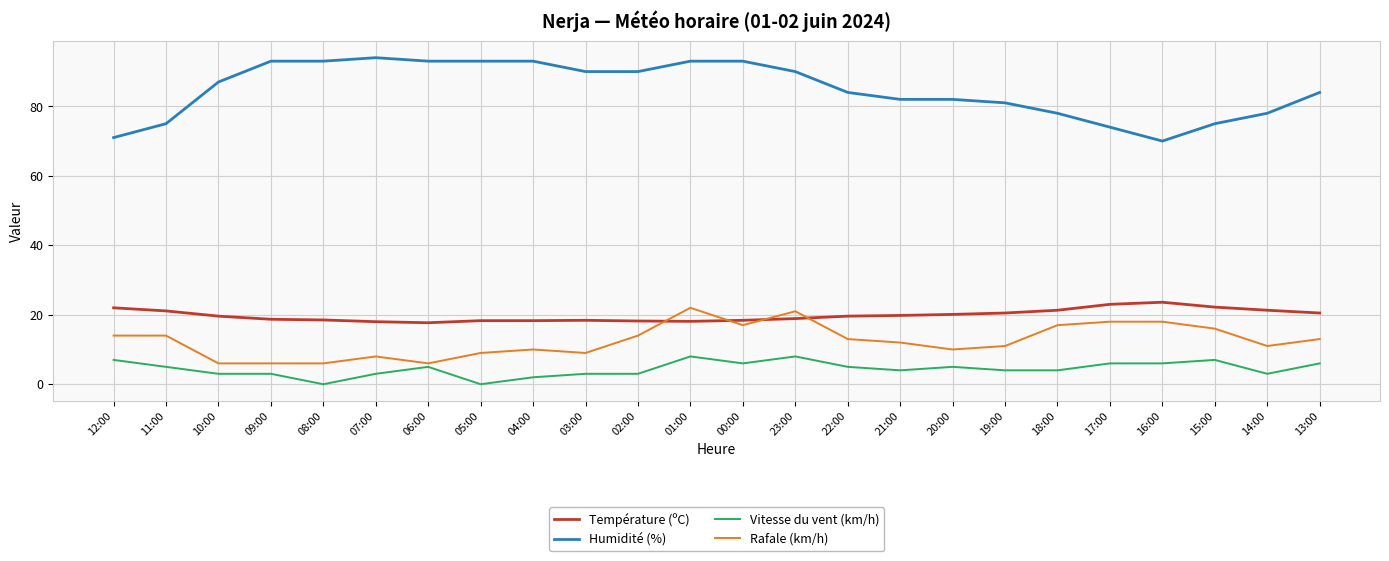

The Rafale (km/h) series shows 17.0 at 18:00. True or false?

True